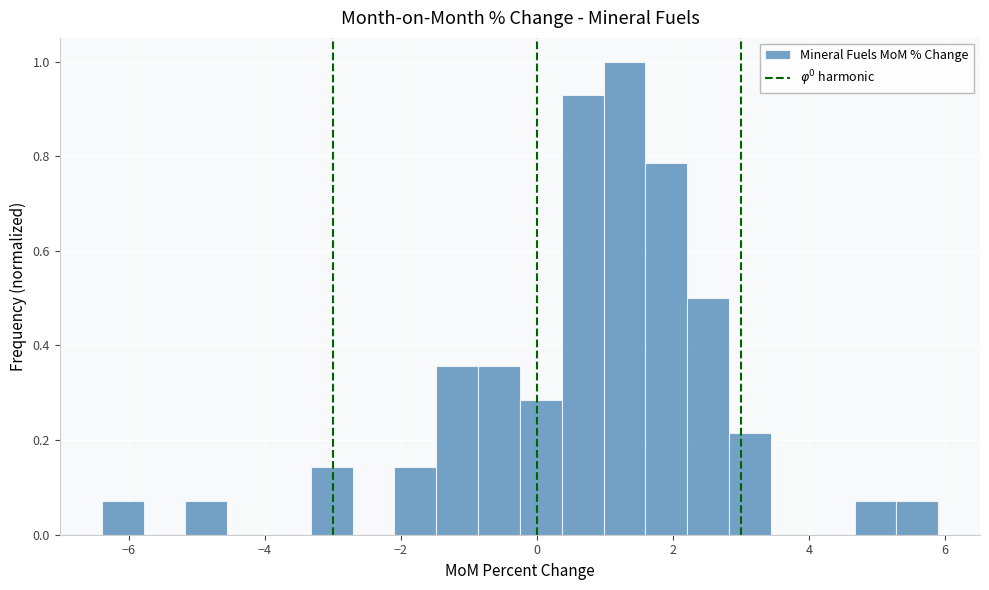

Read against the x-axis, roughly where is the centre of the tallest bar?

1.2